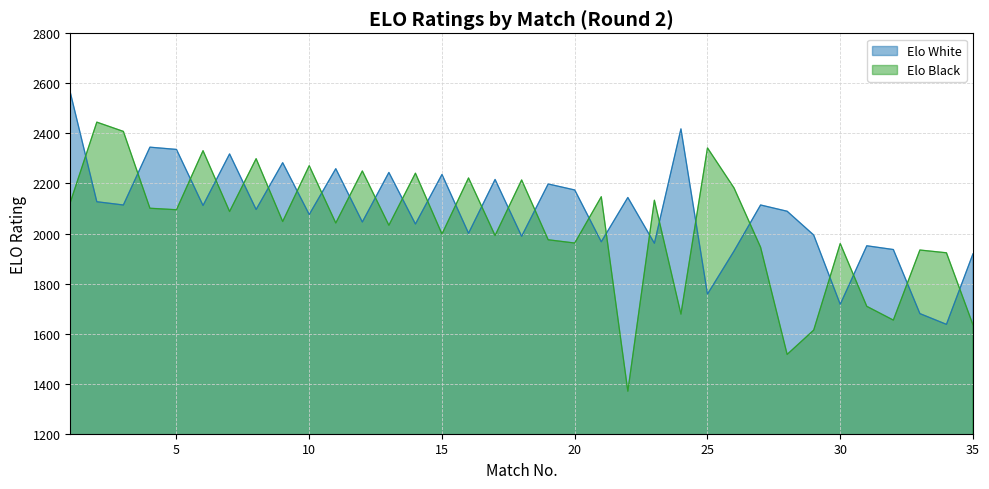

Where is the first local maximum for Elo White?

4